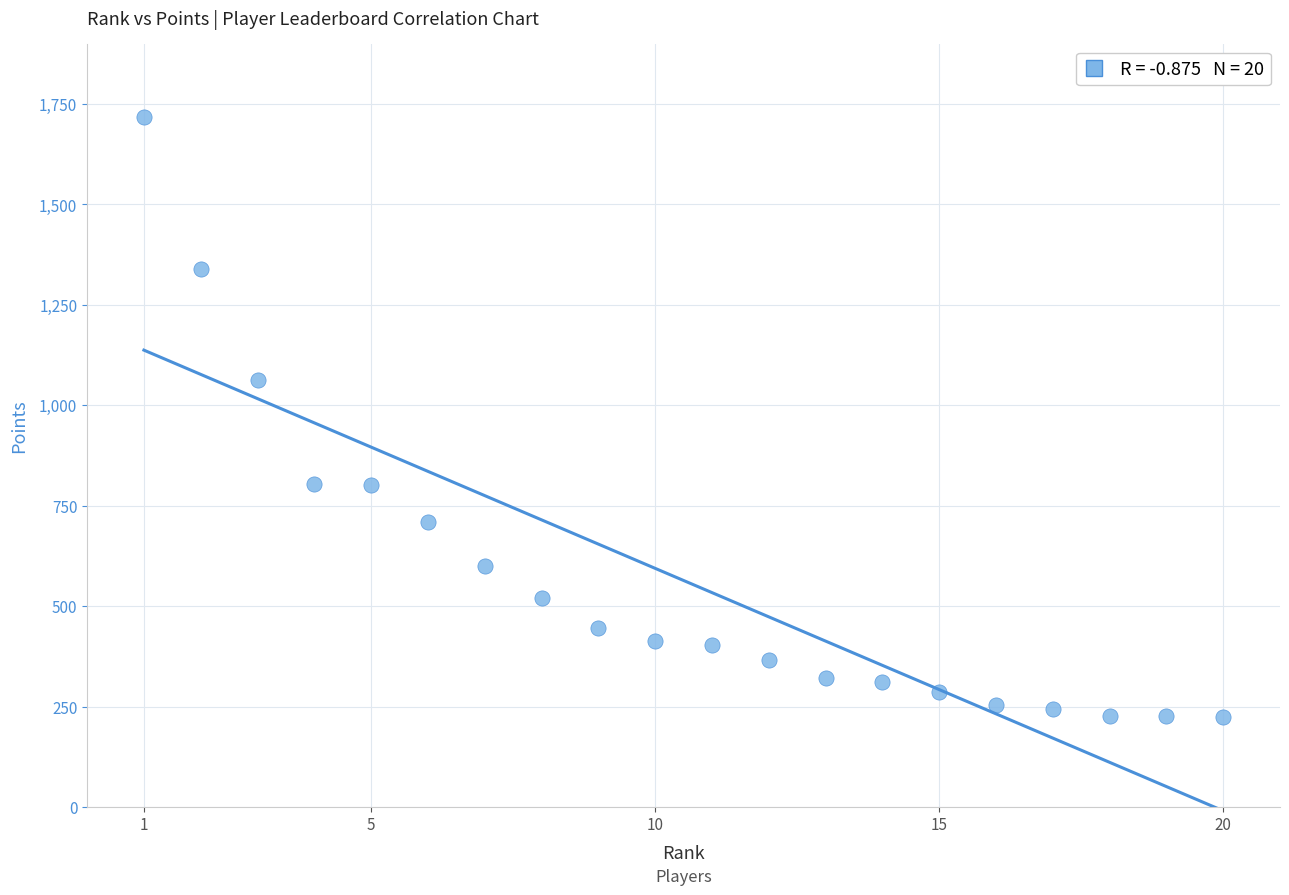

What Y value in the scatter plot is closest to 971?

1063